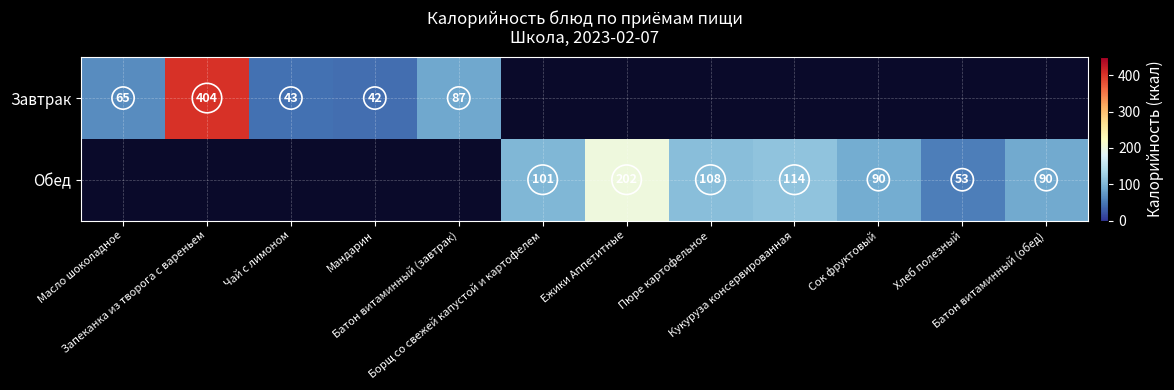

The value of Обед at Борщ со свежей капустой и картофелем is 26.3. True or false?

False